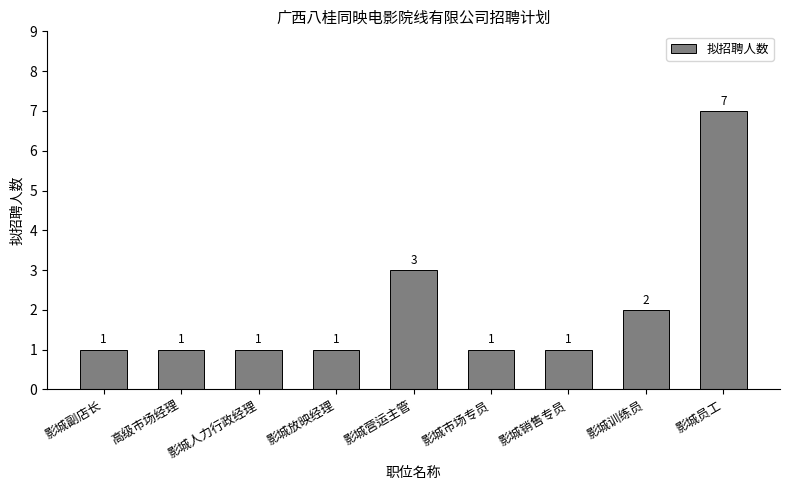

What position from the right is 影城副店长?

9